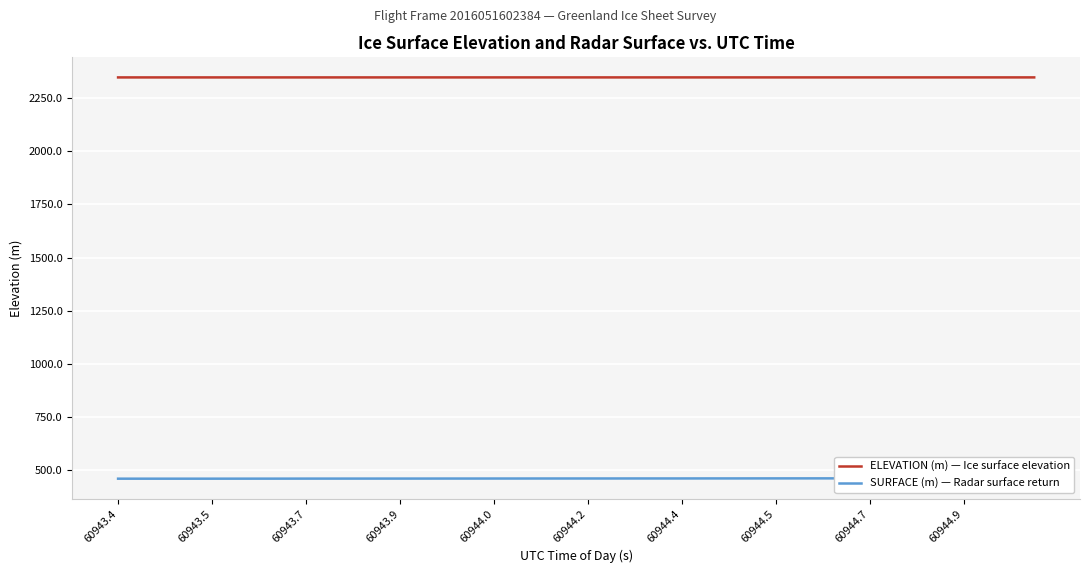

What is the value of the ELEVATION (m) — Ice surface elevation point at the 34th from the left?

2347.9